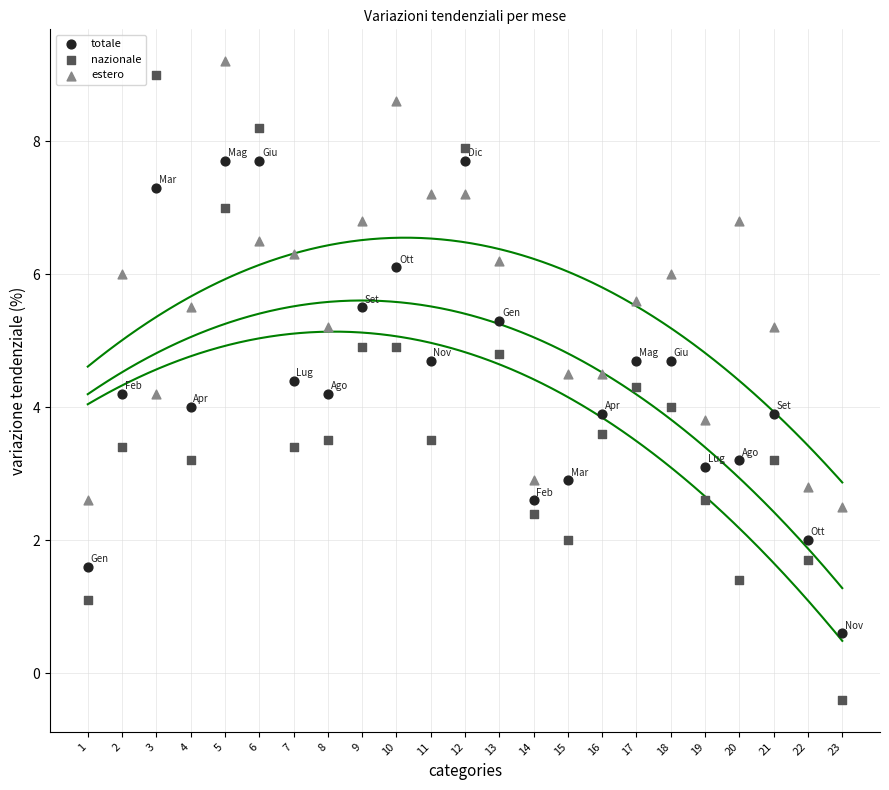

Which series reaches the minimum Y coordinate?

nazionale